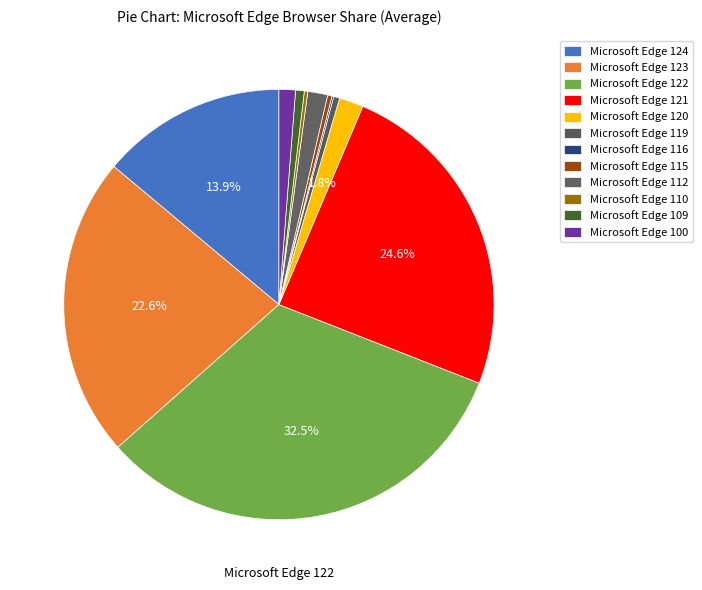

Does any single category account for the majority?

No